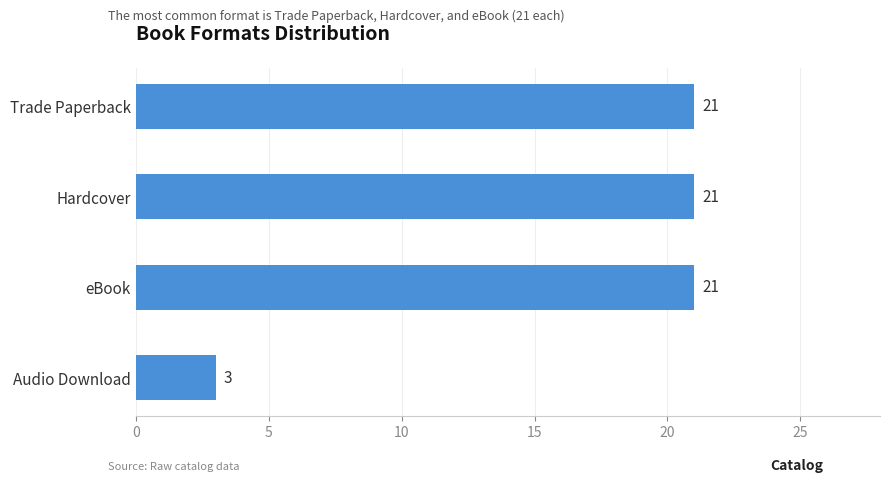

True or false: the data shows 21 at eBook.

True